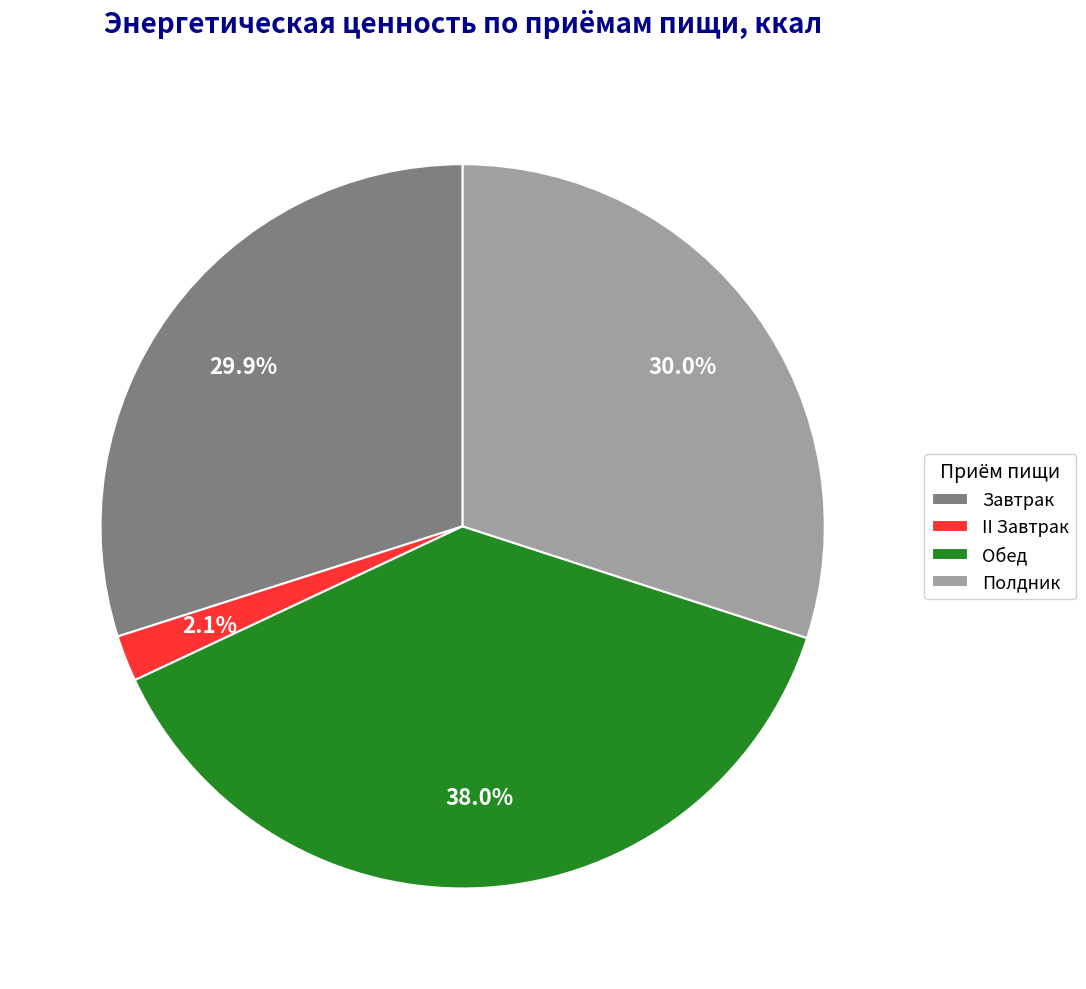

Count the number of slices in the pie.

4